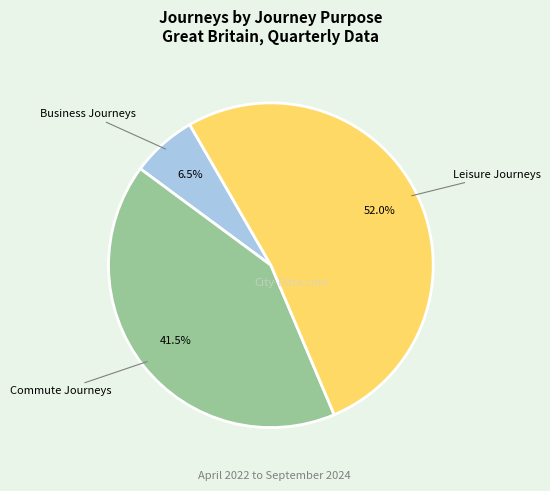

How many slices are in this pie chart?

3